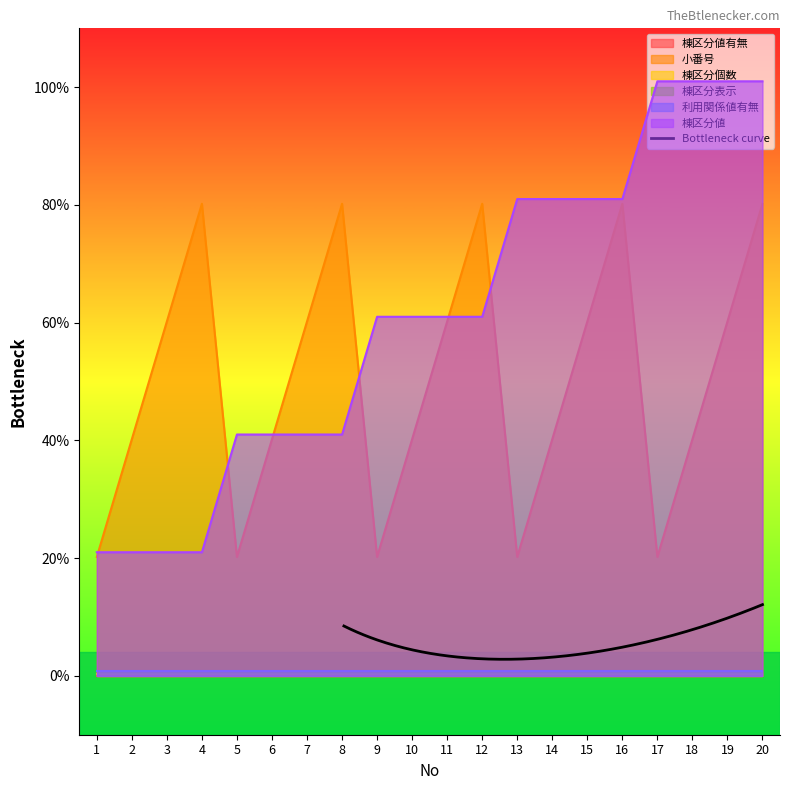

True or false: 棟区分表示 and 棟区分値 cross at least once.

False